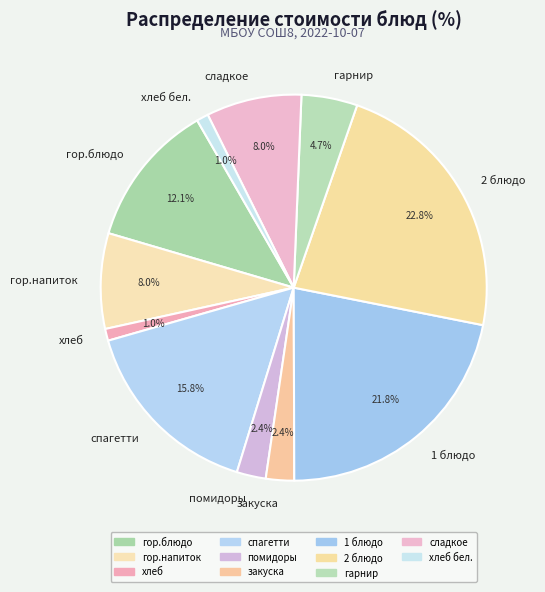

How many segments does this pie chart have?

11